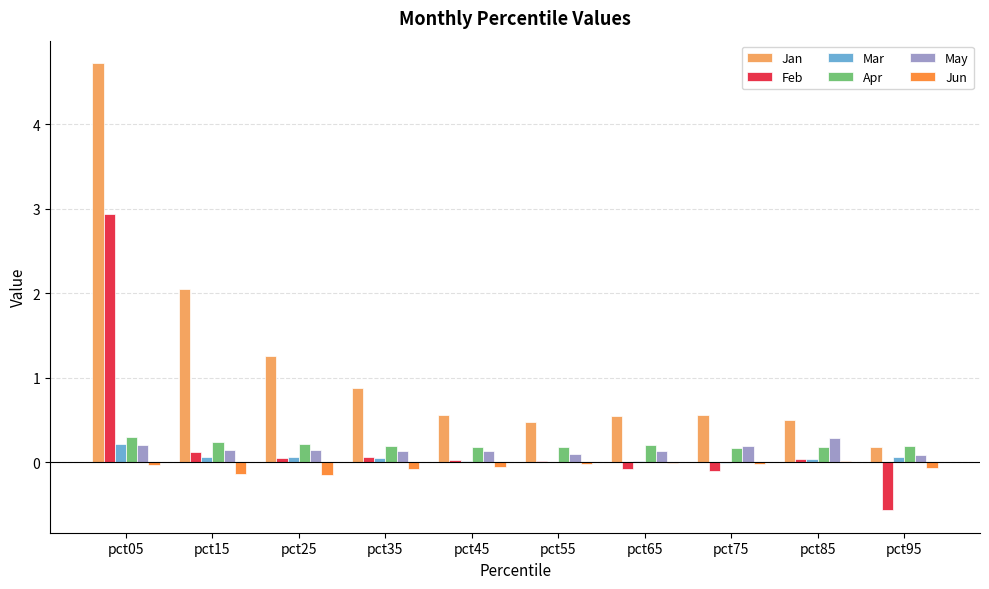

True or false: Jun has a value of -0.1 at pct95.

True